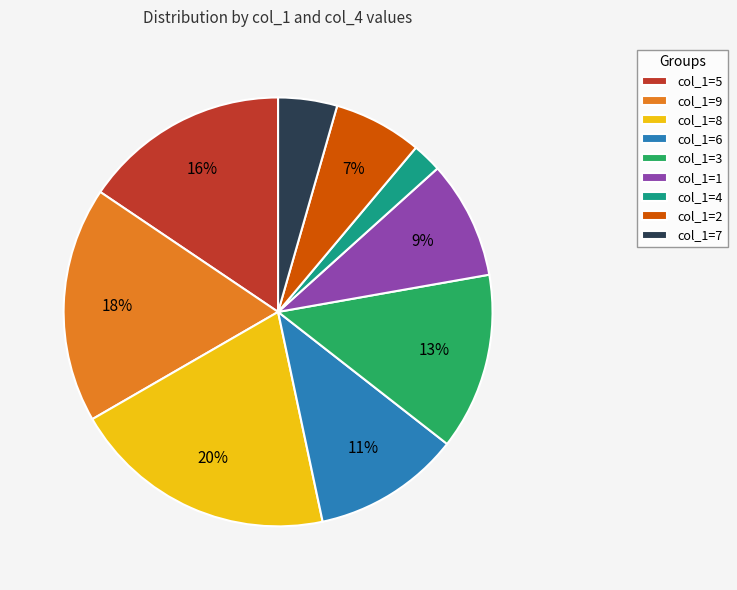

Do col_1=7 and col_1=9 together represent more than half of the pie?

No